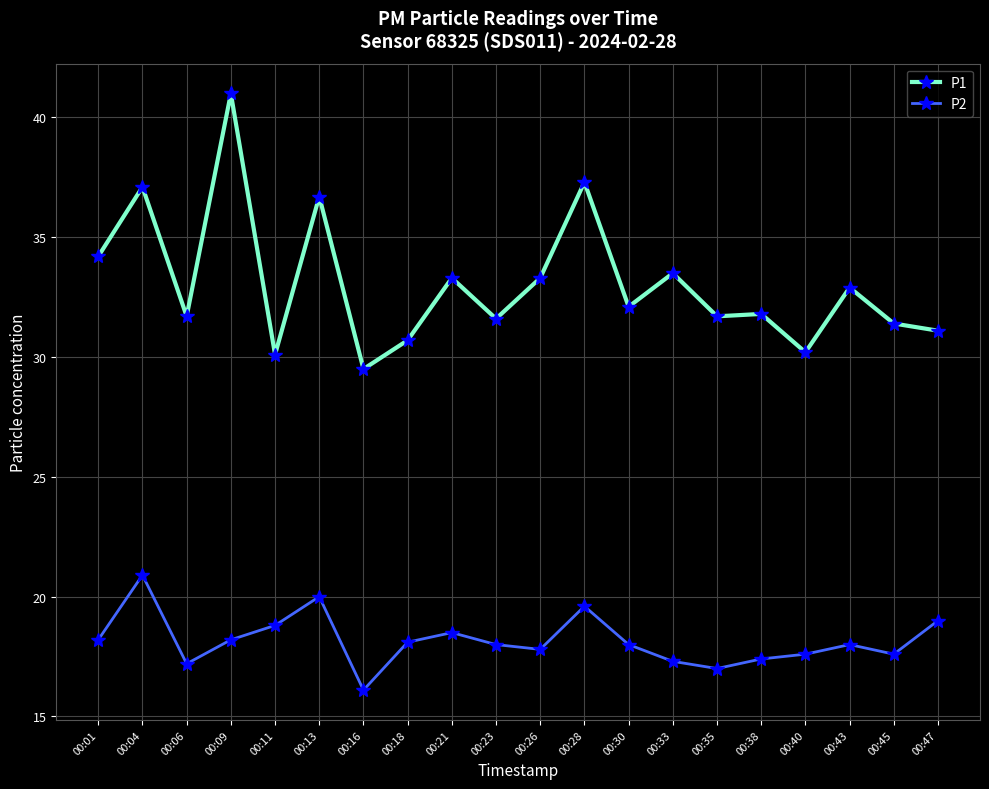

What is the total value across all series at 00:30?

50.1